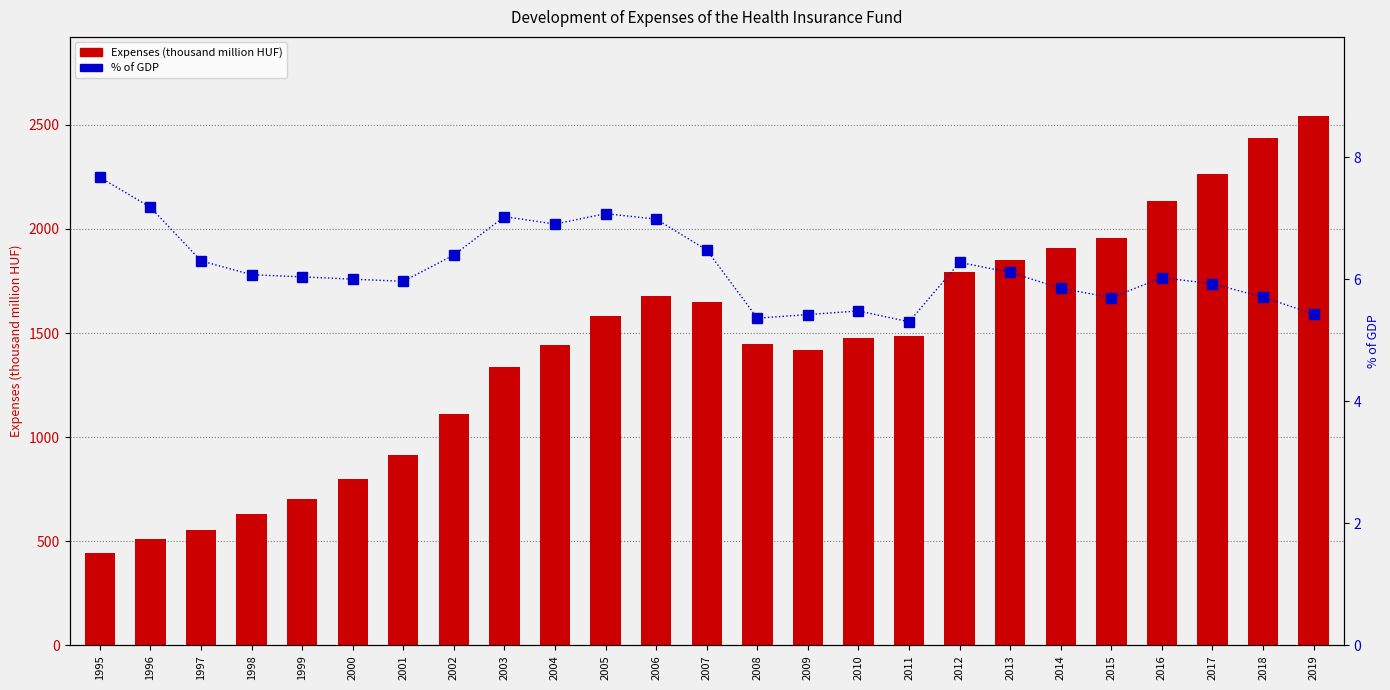

Which series has the largest total across all categories?

Expenses (thousand million HUF)